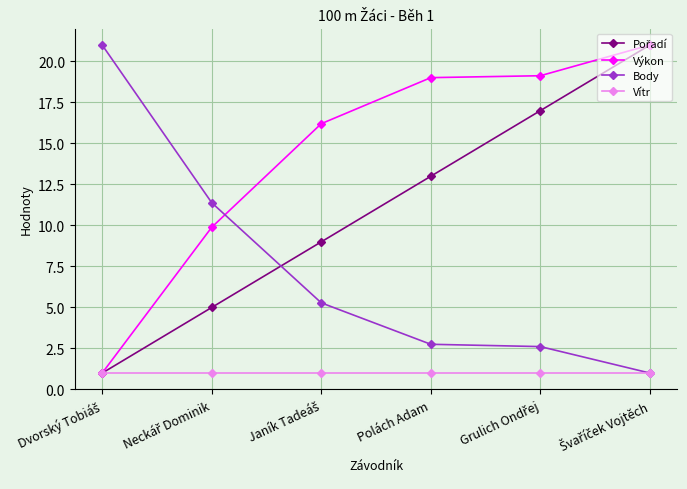

What is the minimum value shown in the chart?

1.0